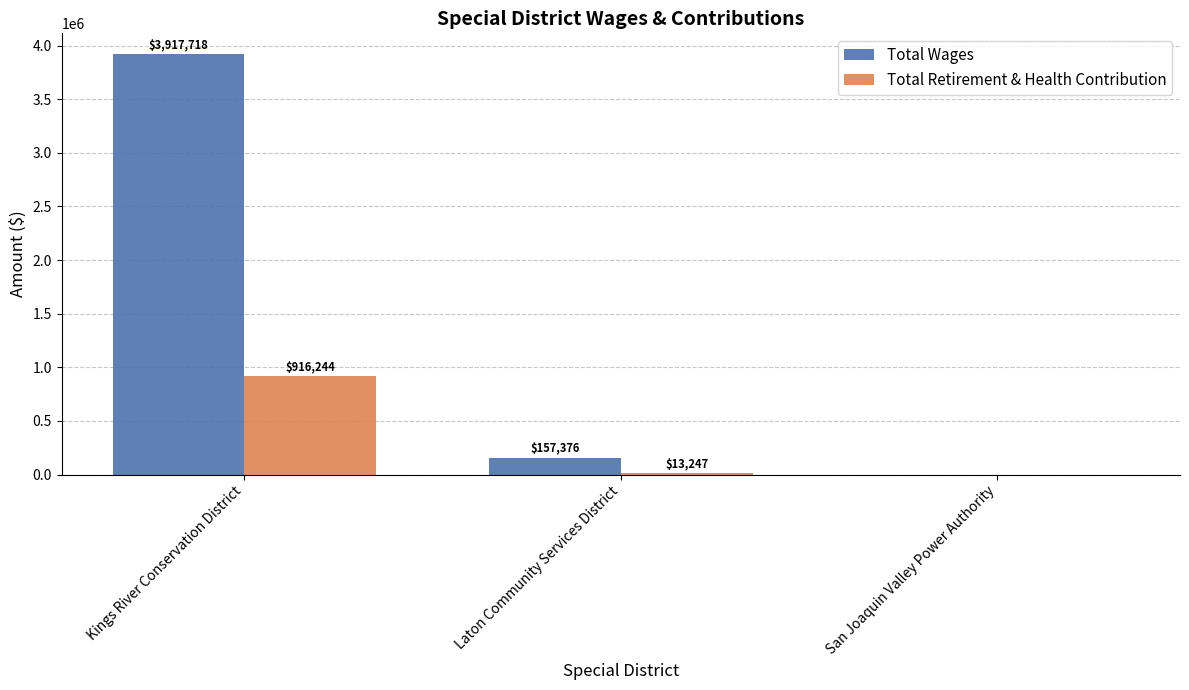

Is it true that Total Wages equals 836771 at Kings River Conservation District?

False